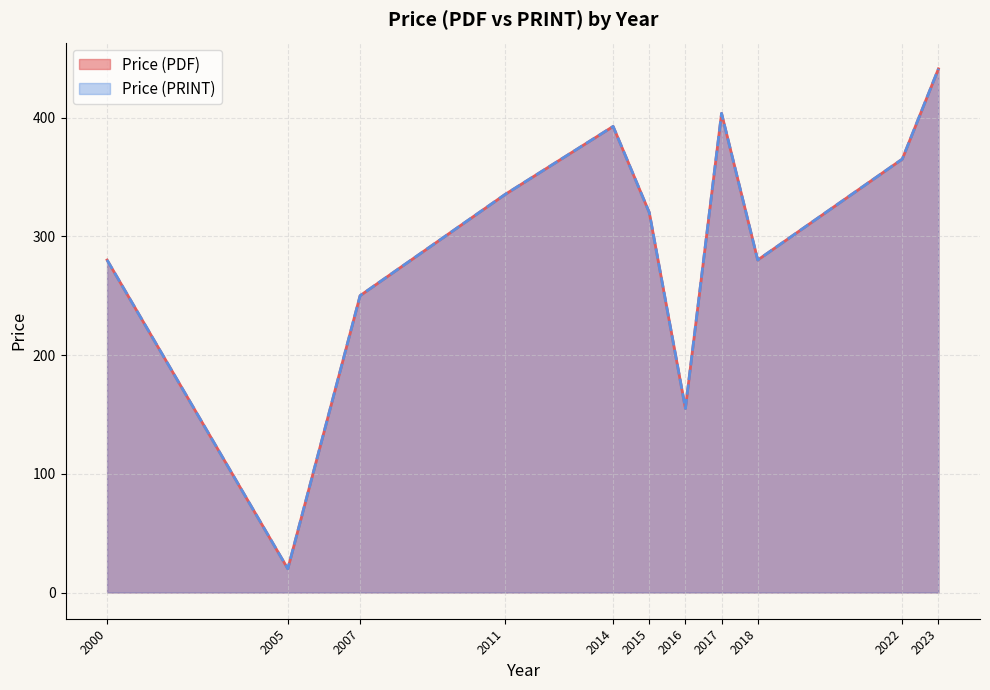

Which series has the largest total across all categories?

Price (PDF)